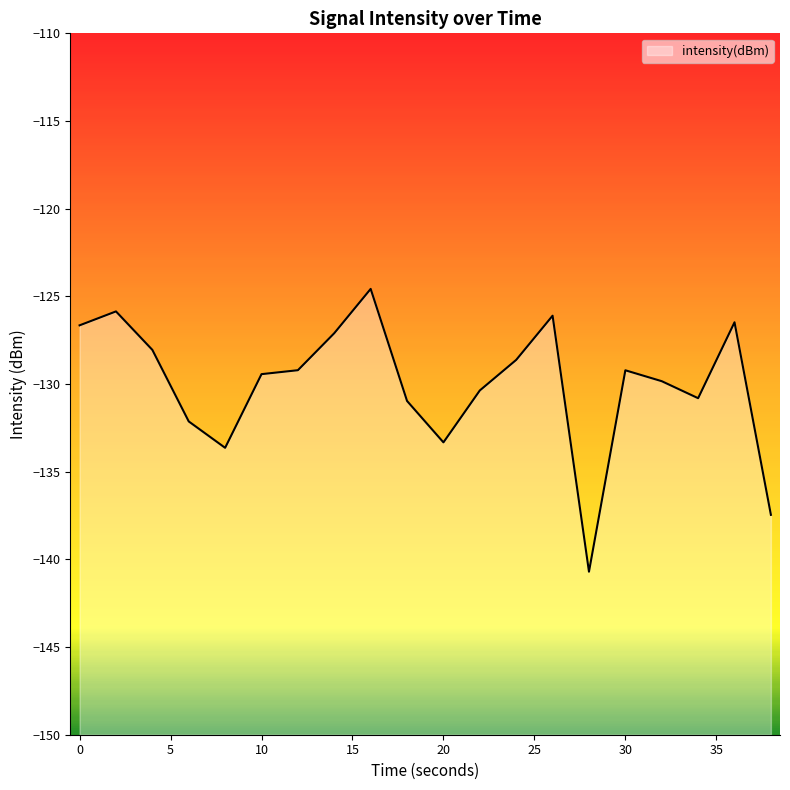

Does the chart have visible grid lines?

No